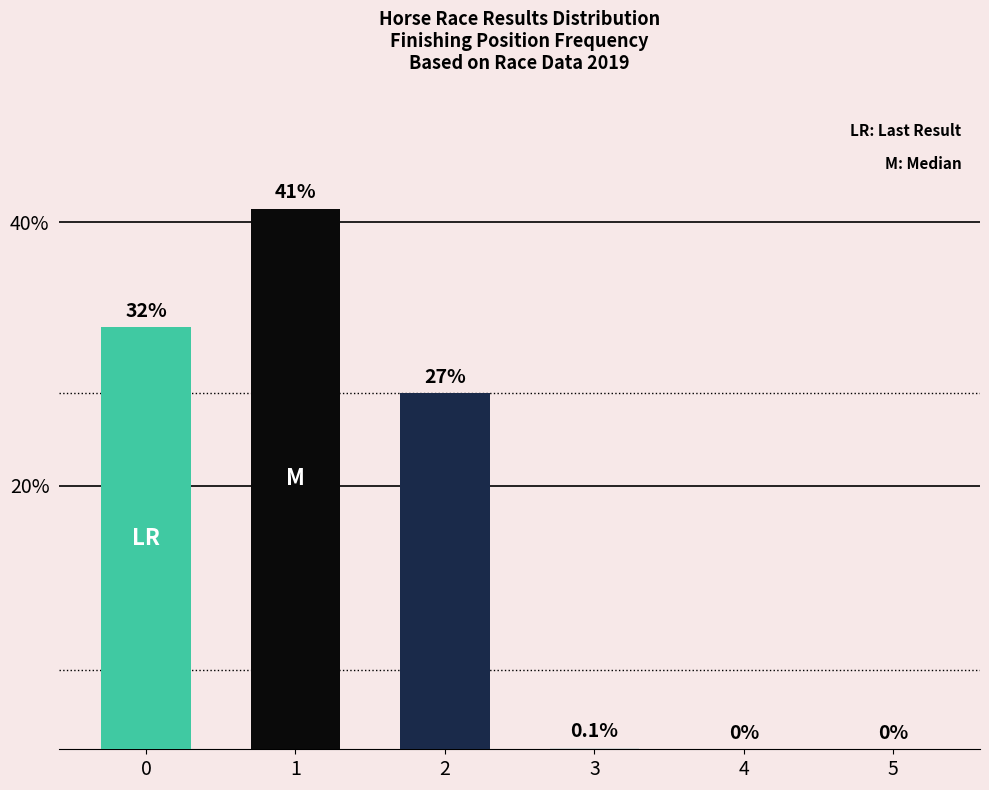

What is the greatest value displayed?

41.0